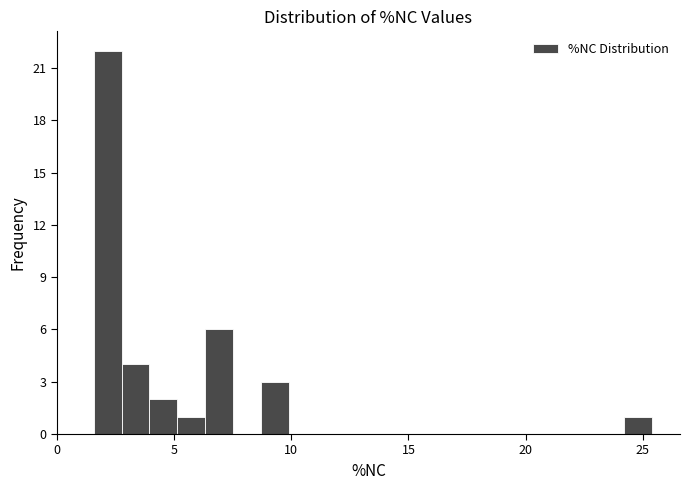

Around what value on the x-axis is the tallest bar? Give the approximate position of its centre, as read against the axis.

2.0